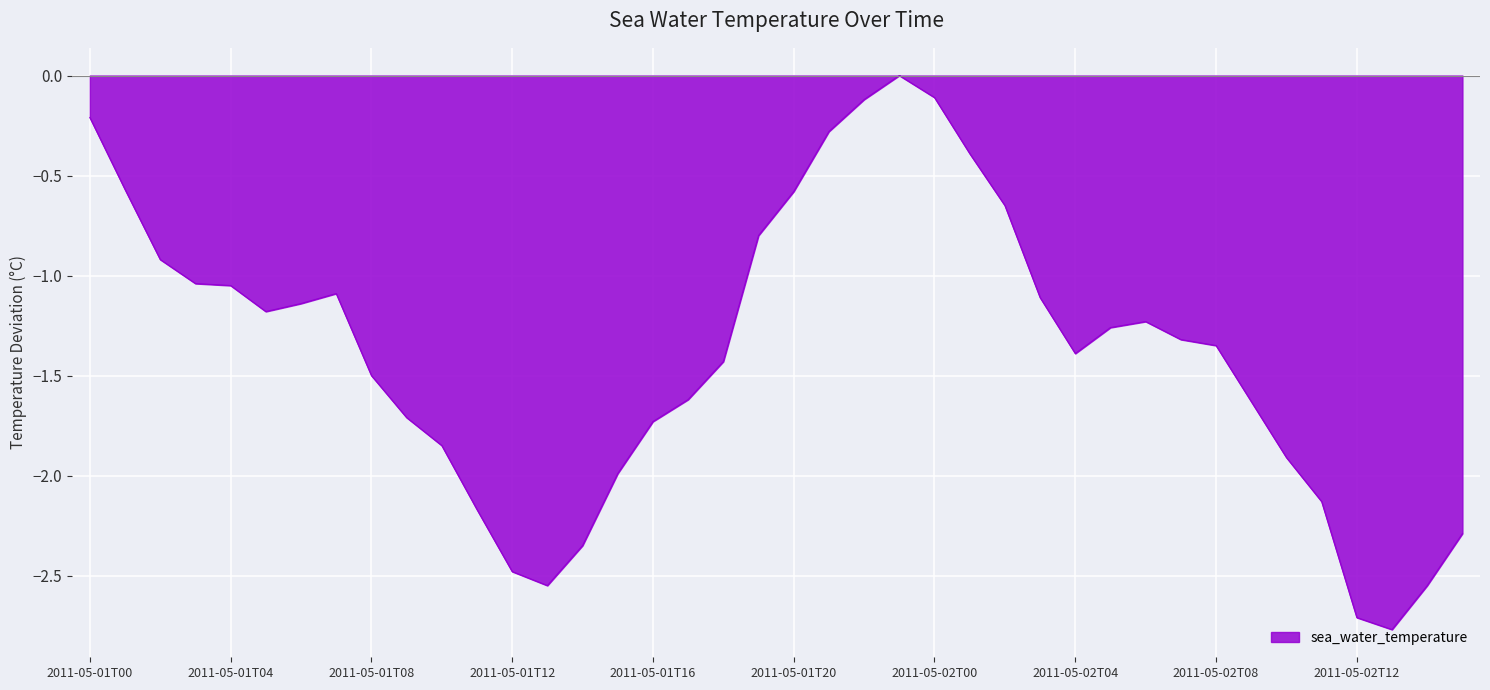

What is the difference between the maximum and minimum values?

2.8